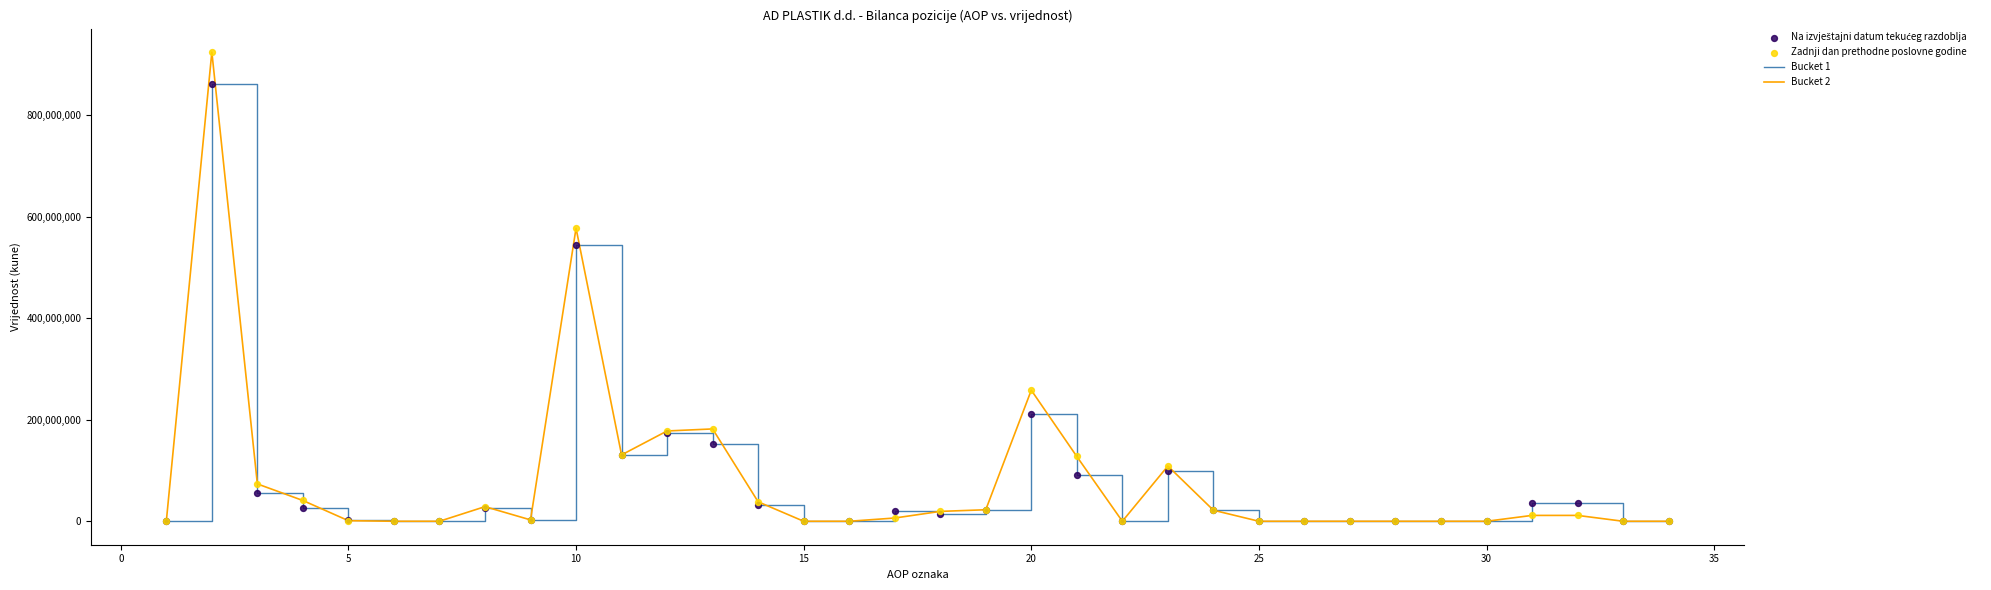

Rank the series by their maximum value, from highest to lowest.

Bucket 2, Bucket 1